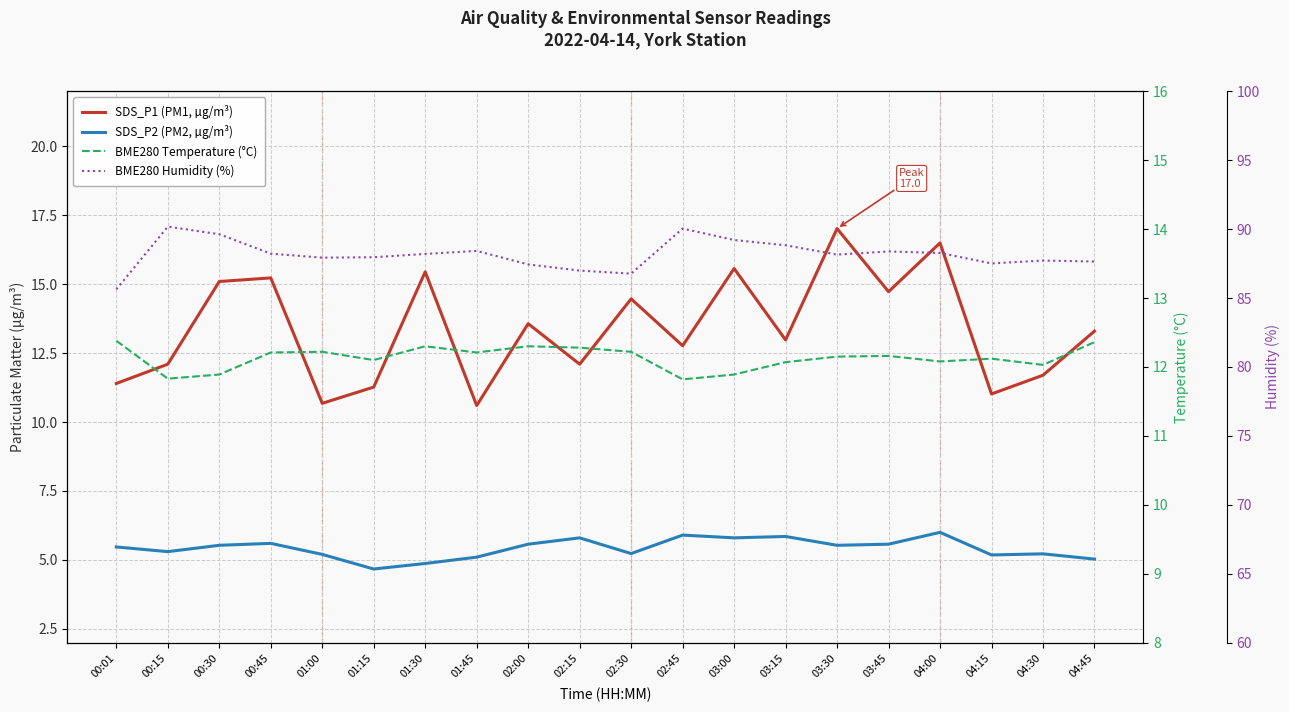

How many interior local peaks does the SDS_P2 (PM2, µg/m³) series have?

6